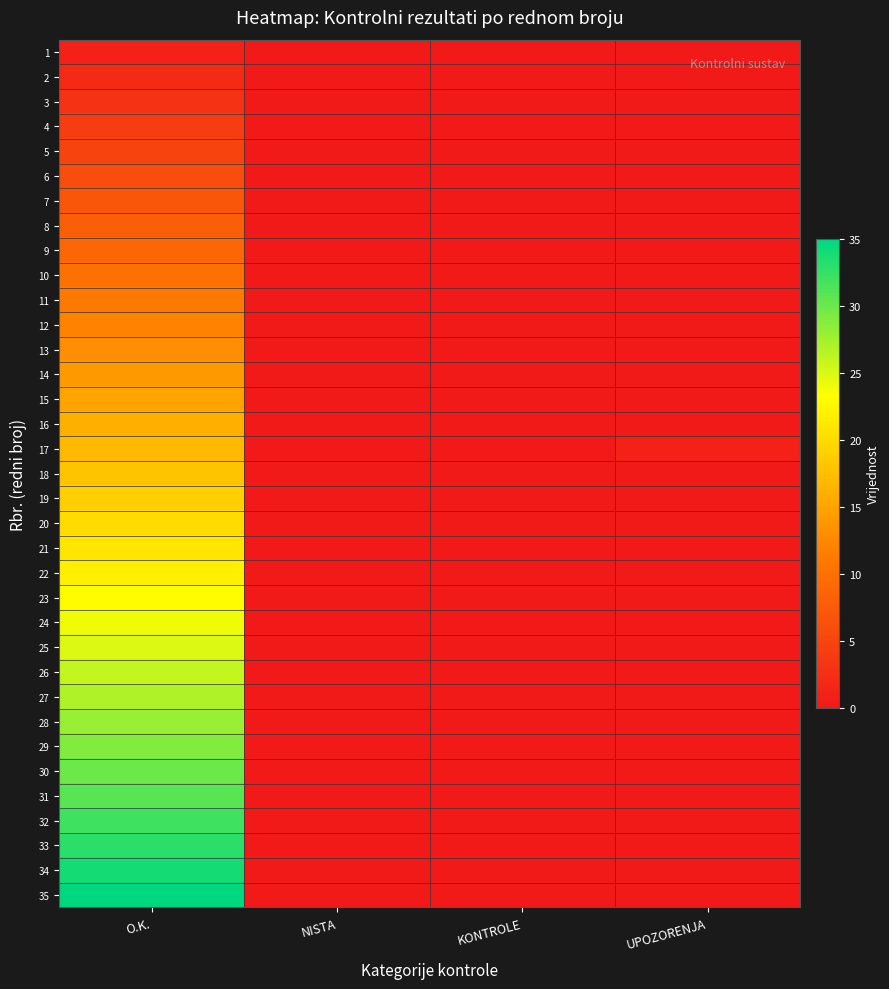

Reading left to right, transcribe all the data shown in this chart.

1: O.K.=1	NISTA=0	KONTROLE=0	UPOZORENJA=0
2: O.K.=2	NISTA=0	KONTROLE=0	UPOZORENJA=0
3: O.K.=3	NISTA=0	KONTROLE=0	UPOZORENJA=0
4: O.K.=4	NISTA=0	KONTROLE=0	UPOZORENJA=0
5: O.K.=5	NISTA=0	KONTROLE=0	UPOZORENJA=0
6: O.K.=6	NISTA=0	KONTROLE=0	UPOZORENJA=0
7: O.K.=7	NISTA=0	KONTROLE=0	UPOZORENJA=0
8: O.K.=8	NISTA=0	KONTROLE=0	UPOZORENJA=0
9: O.K.=9	NISTA=0	KONTROLE=0	UPOZORENJA=0
10: O.K.=10	NISTA=0	KONTROLE=0	UPOZORENJA=0
11: O.K.=11	NISTA=0	KONTROLE=0	UPOZORENJA=0
12: O.K.=12	NISTA=0	KONTROLE=0	UPOZORENJA=0
13: O.K.=13	NISTA=0	KONTROLE=0	UPOZORENJA=0
14: O.K.=14	NISTA=0	KONTROLE=0	UPOZORENJA=0
15: O.K.=15	NISTA=0	KONTROLE=0	UPOZORENJA=0
16: O.K.=16	NISTA=0	KONTROLE=0	UPOZORENJA=0
17: O.K.=17	NISTA=0	KONTROLE=0	UPOZORENJA=1
18: O.K.=18	NISTA=0	KONTROLE=0	UPOZORENJA=0
19: O.K.=19	NISTA=0	KONTROLE=0	UPOZORENJA=0
20: O.K.=20	NISTA=0	KONTROLE=0	UPOZORENJA=0
21: O.K.=21	NISTA=0	KONTROLE=0	UPOZORENJA=0
22: O.K.=22	NISTA=0	KONTROLE=0	UPOZORENJA=0
23: O.K.=23	NISTA=0	KONTROLE=0	UPOZORENJA=0
24: O.K.=24	NISTA=0	KONTROLE=0	UPOZORENJA=0
25: O.K.=25	NISTA=0	KONTROLE=0	UPOZORENJA=0
26: O.K.=26	NISTA=0	KONTROLE=0	UPOZORENJA=0
27: O.K.=27	NISTA=0	KONTROLE=0	UPOZORENJA=0
28: O.K.=28	NISTA=0	KONTROLE=0	UPOZORENJA=0
29: O.K.=29	NISTA=0	KONTROLE=0	UPOZORENJA=0
30: O.K.=30	NISTA=0	KONTROLE=0	UPOZORENJA=0
31: O.K.=31	NISTA=0	KONTROLE=0	UPOZORENJA=0
32: O.K.=32	NISTA=0	KONTROLE=0	UPOZORENJA=0
33: O.K.=33	NISTA=0	KONTROLE=0	UPOZORENJA=0
34: O.K.=34	NISTA=0	KONTROLE=0	UPOZORENJA=0
35: O.K.=35	NISTA=0	KONTROLE=0	UPOZORENJA=0